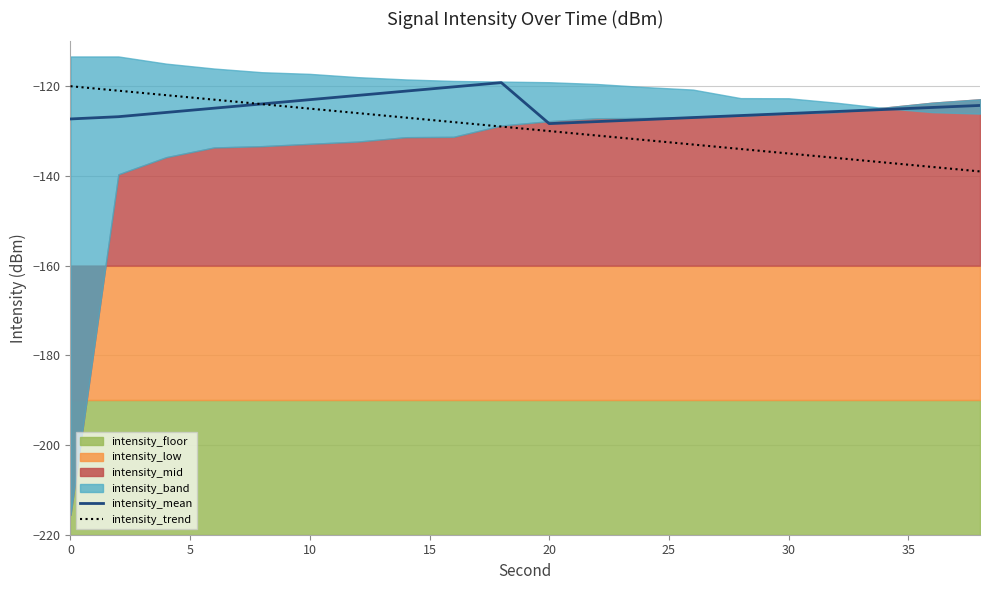

True or false: intensity_trend has a value of -172.2 at 0.

False